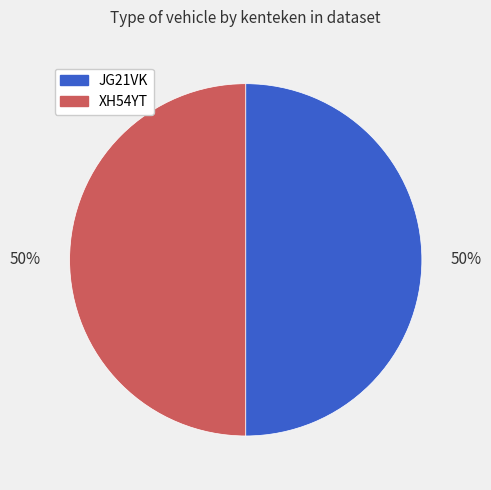

To the nearest percent, what is the combined percentage of XH54YT and JG21VK?

100%